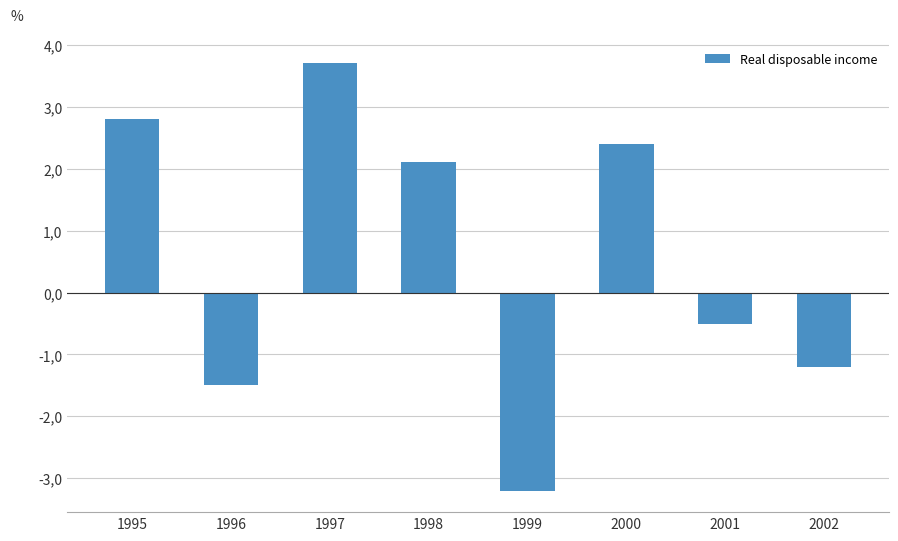

Rank the categories by value from highest to lowest.

1997, 1995, 2000, 1998, 2001, 2002, 1996, 1999